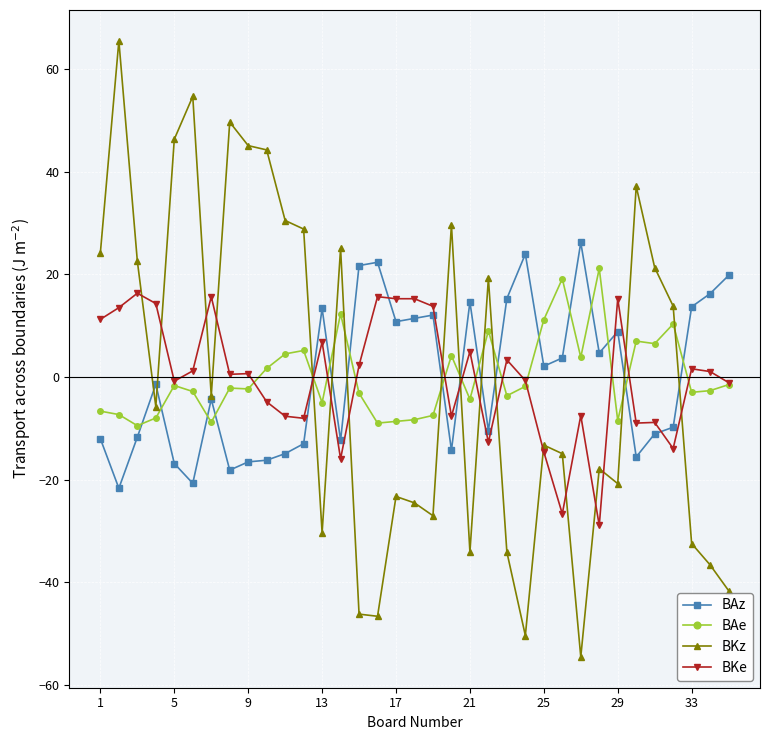

What are all the series names shown in the legend?

BAz, BAe, BKz, BKe